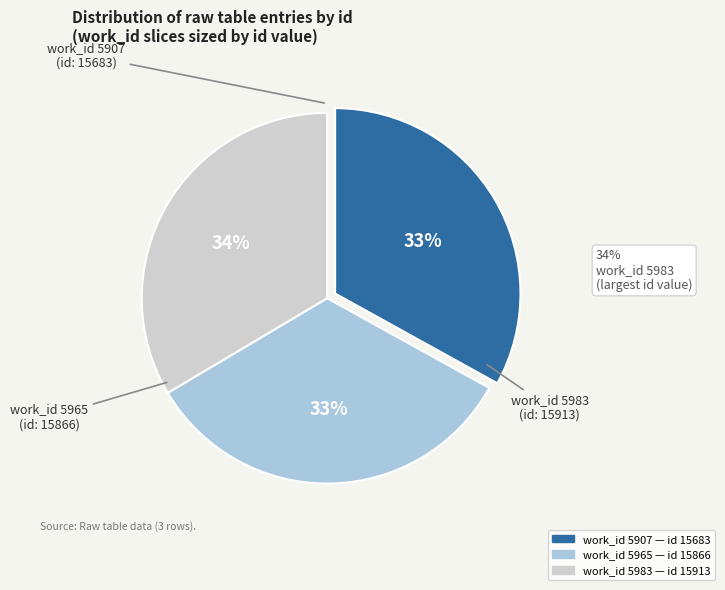

Is there a majority slice in this chart?

No